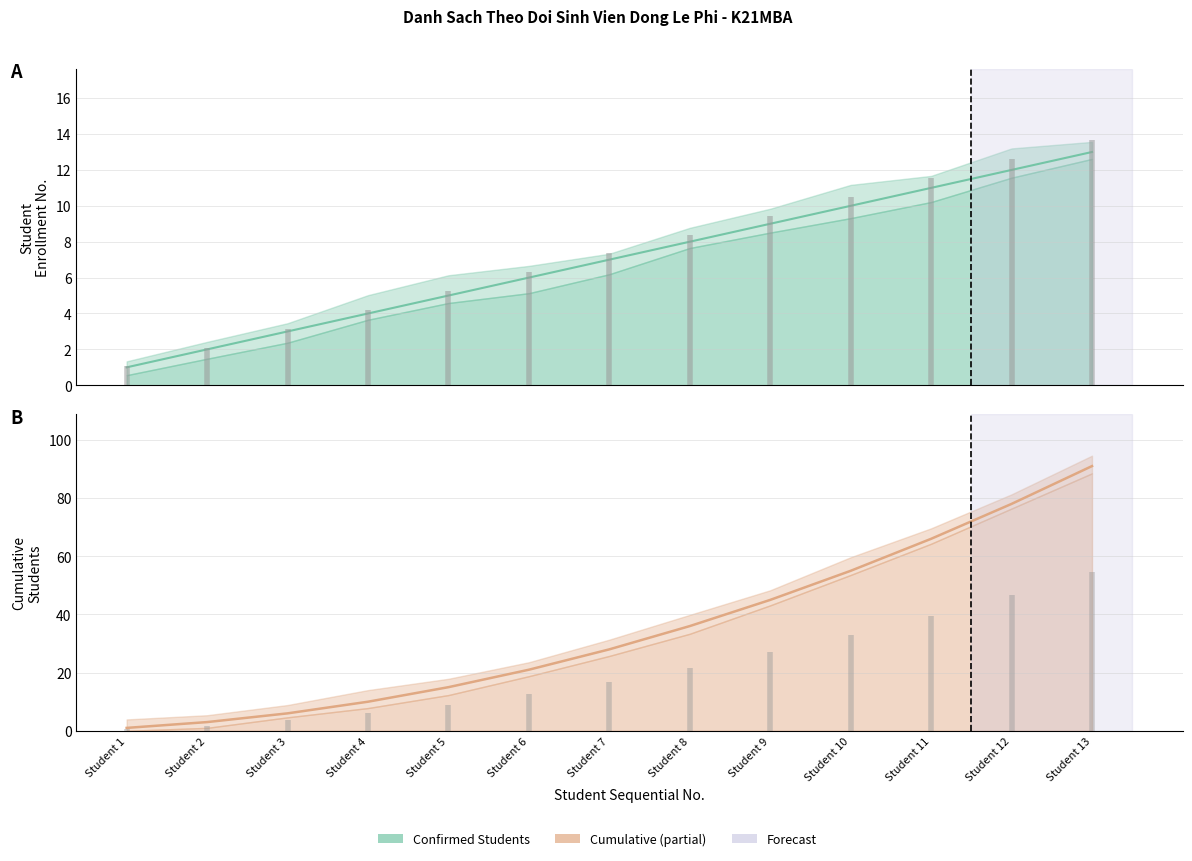

At how many categories does at least one series exceed 45?

4